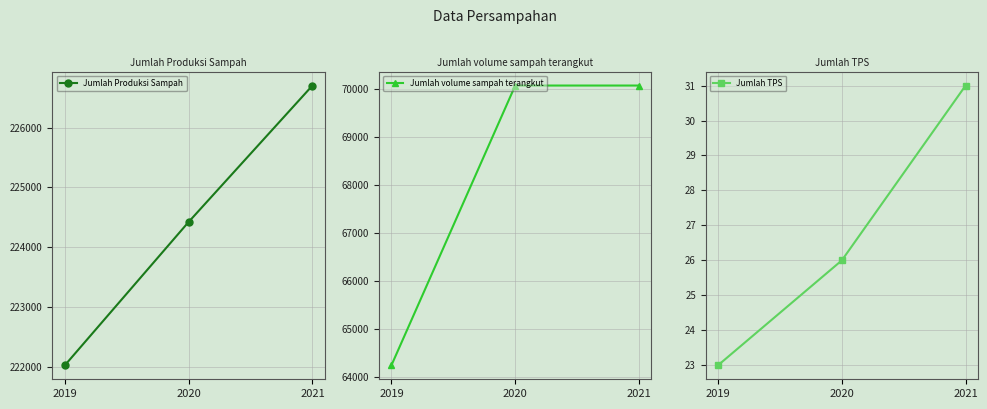

What is the total value across all series at 2020?

294527.0